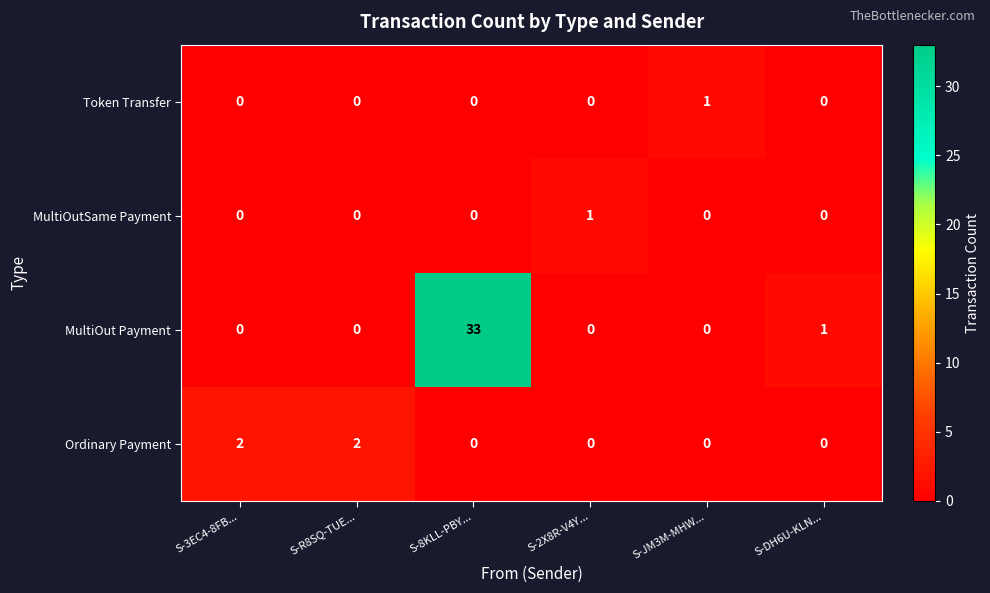

The MultiOutSame Payment series shows 1 at S-2X8R-V4Y.... True or false?

True